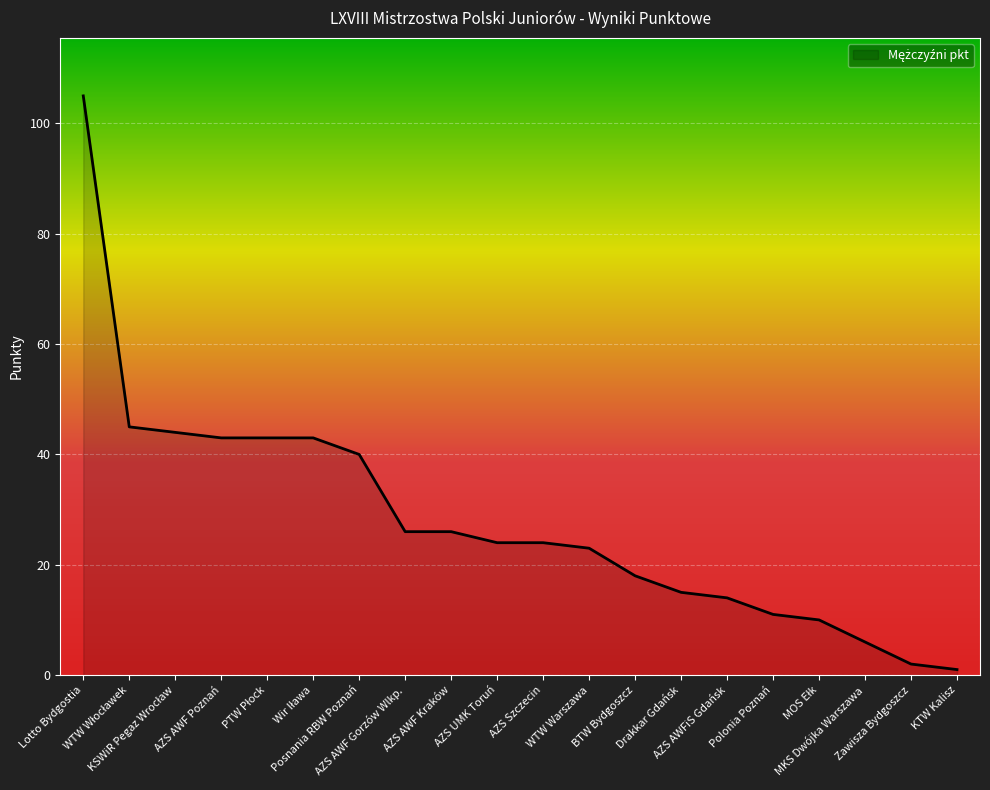

Which label corresponds to the largest value in the chart?

Lotto Bydgostia